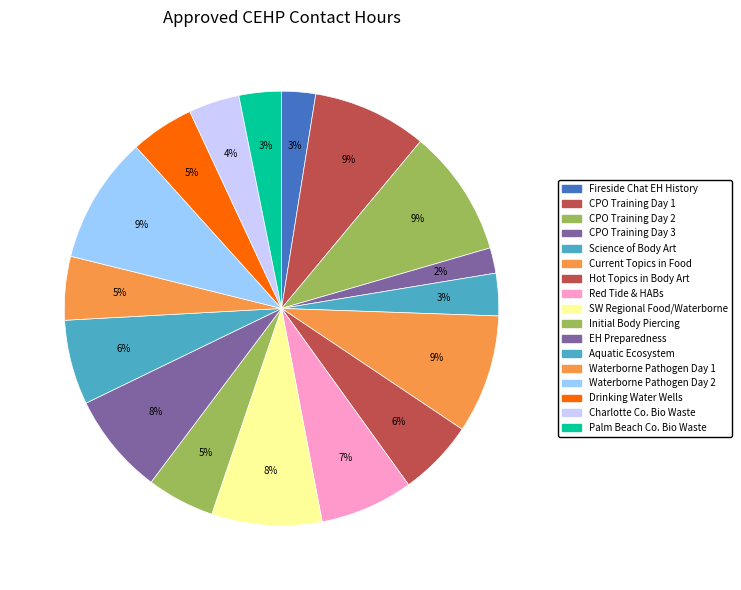

Count the number of slices in the pie.

17